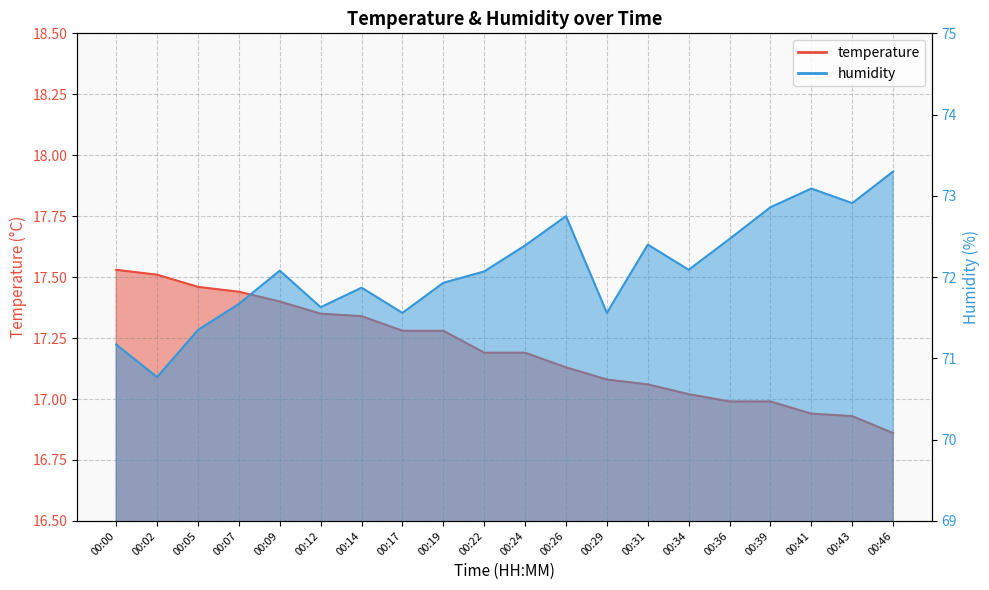

Where is the first local minimum for humidity?

00:02